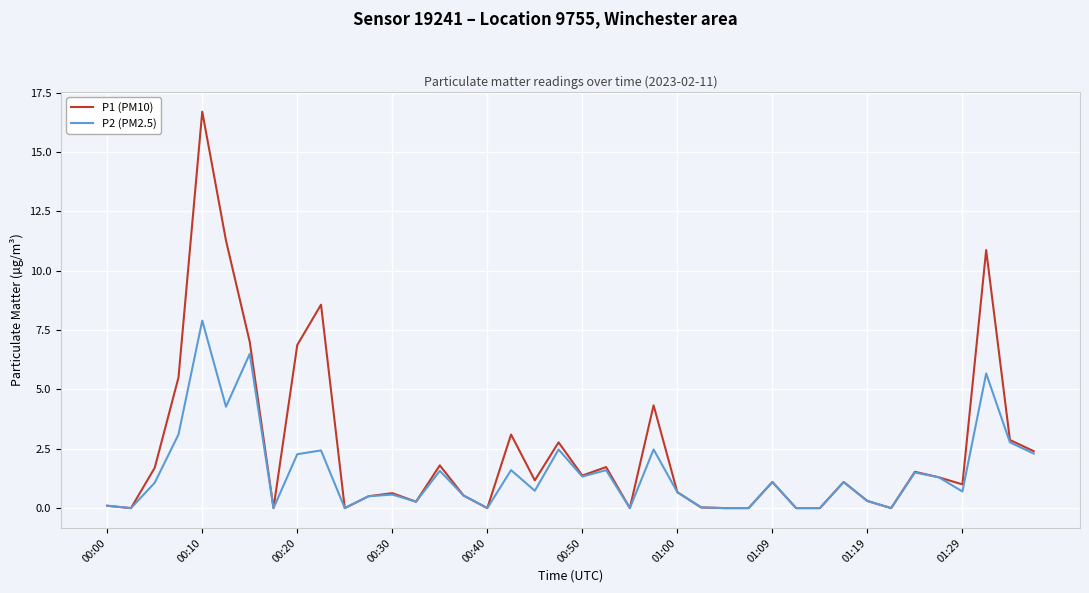

Count the number of categories in the chart.

40